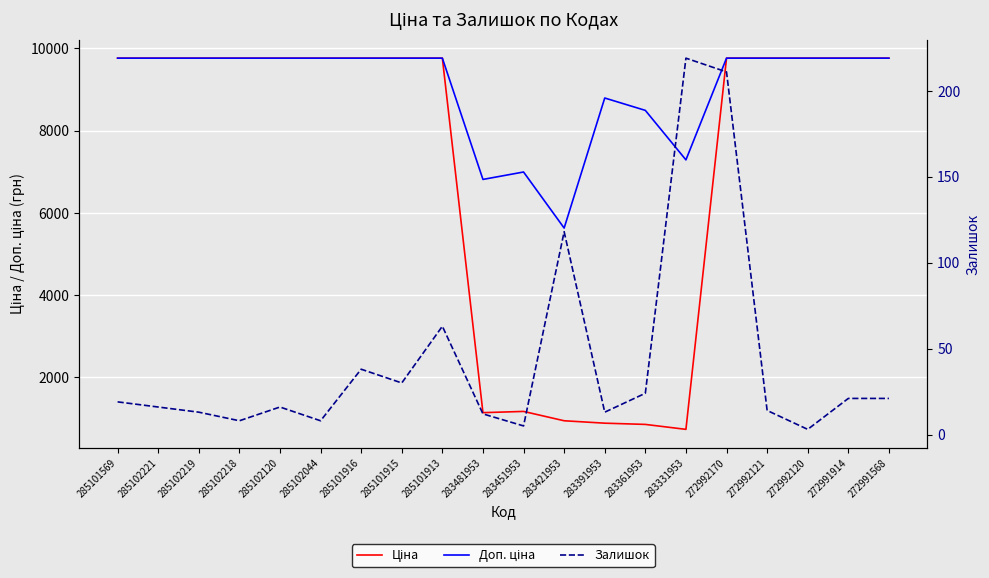

True or false: Ціна and Залишок intersect in this chart.

False